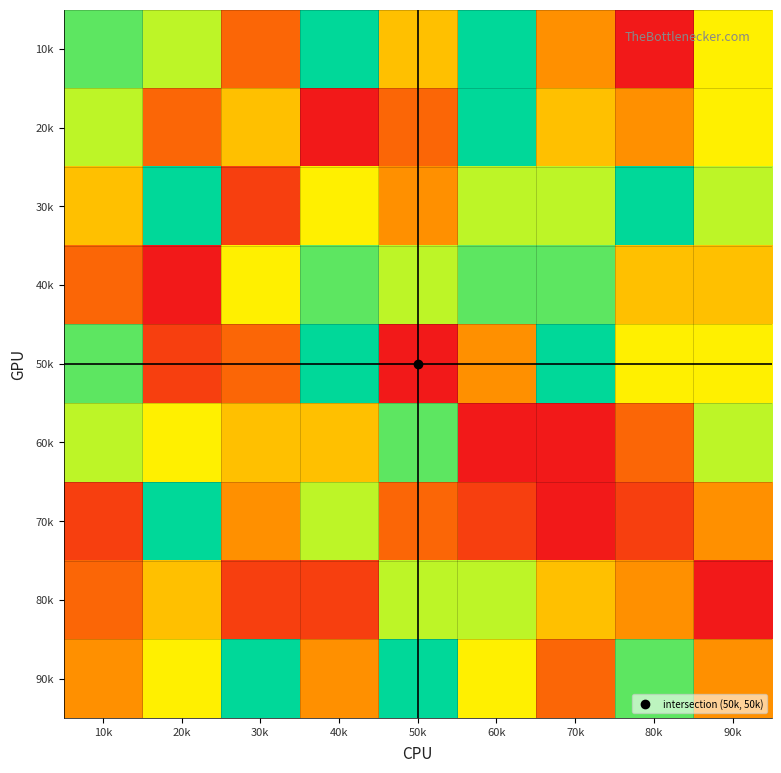

At which category is the sum across all series the highest?

60k